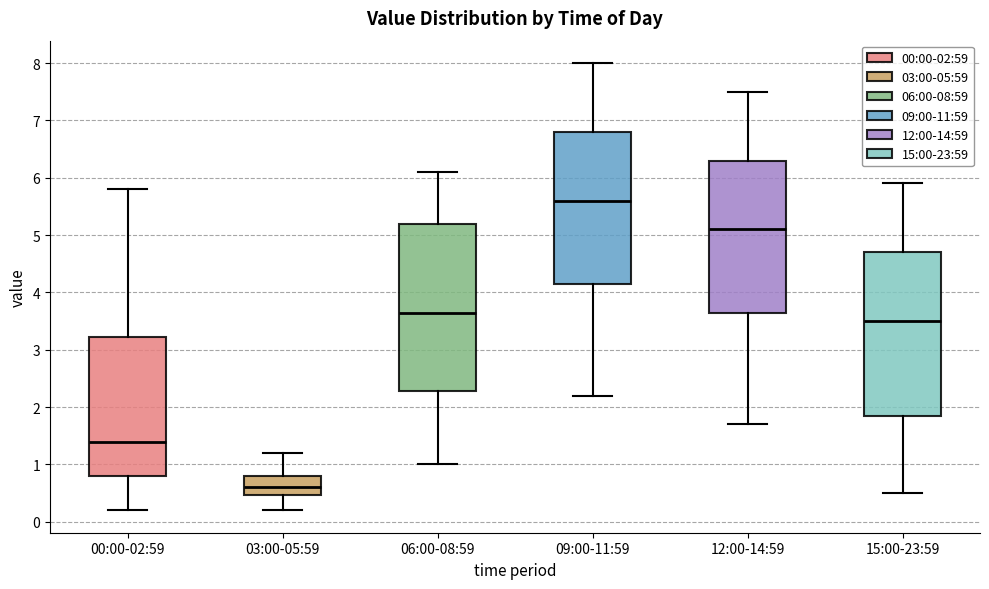

Which box has the lowest median line?

03:00-05:59